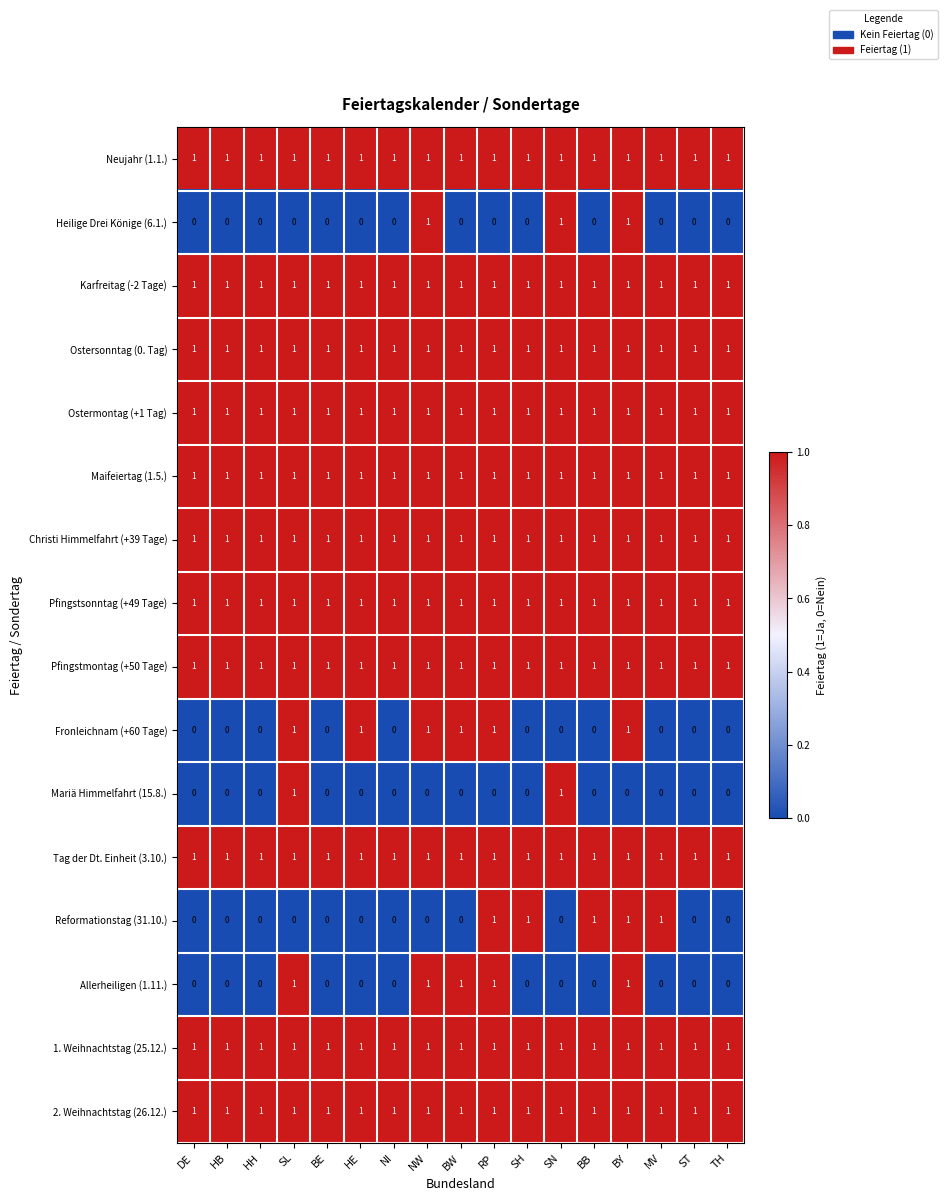

True or false: Mariä Himmelfahrt (15.8.) has a value of 0 at HB.

True